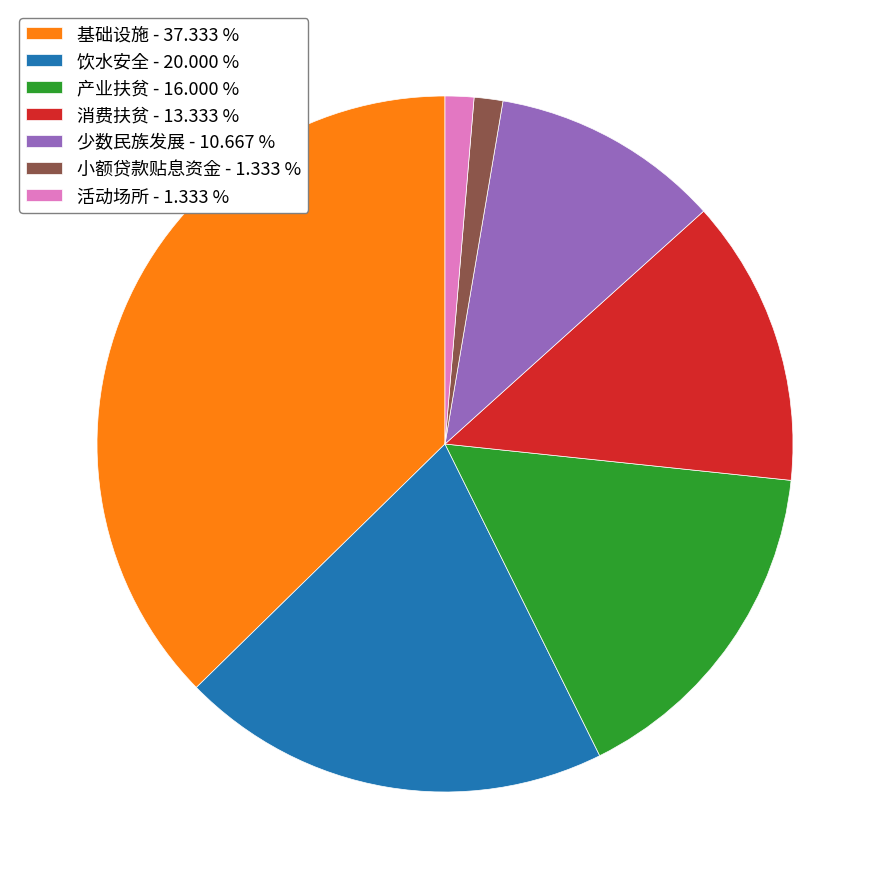

Which has a higher value, 消费扶贫 - 13.333 % or 少数民族发展 - 10.667 %?

消费扶贫 - 13.333 %